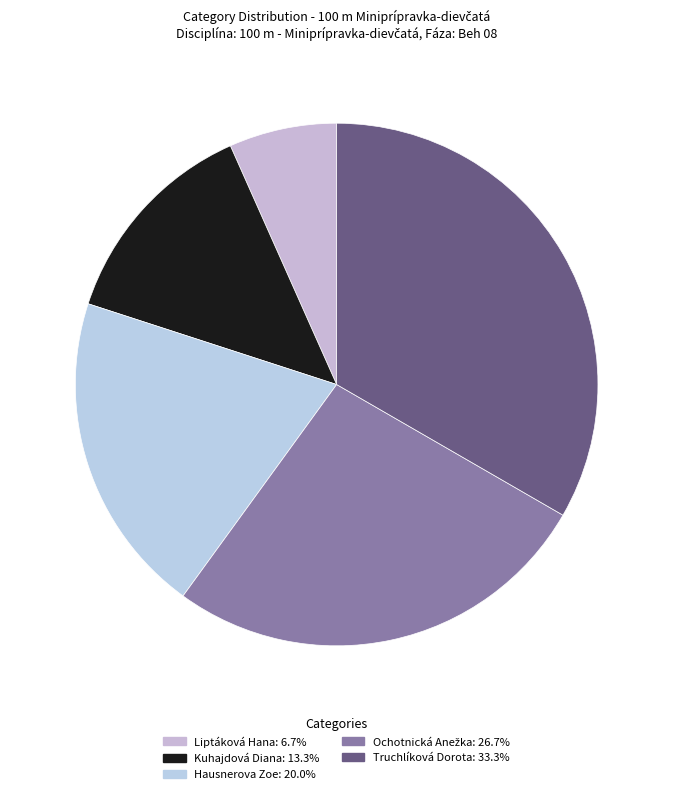

True or false: Liptáková Hana accounts for 1% of the total.

False